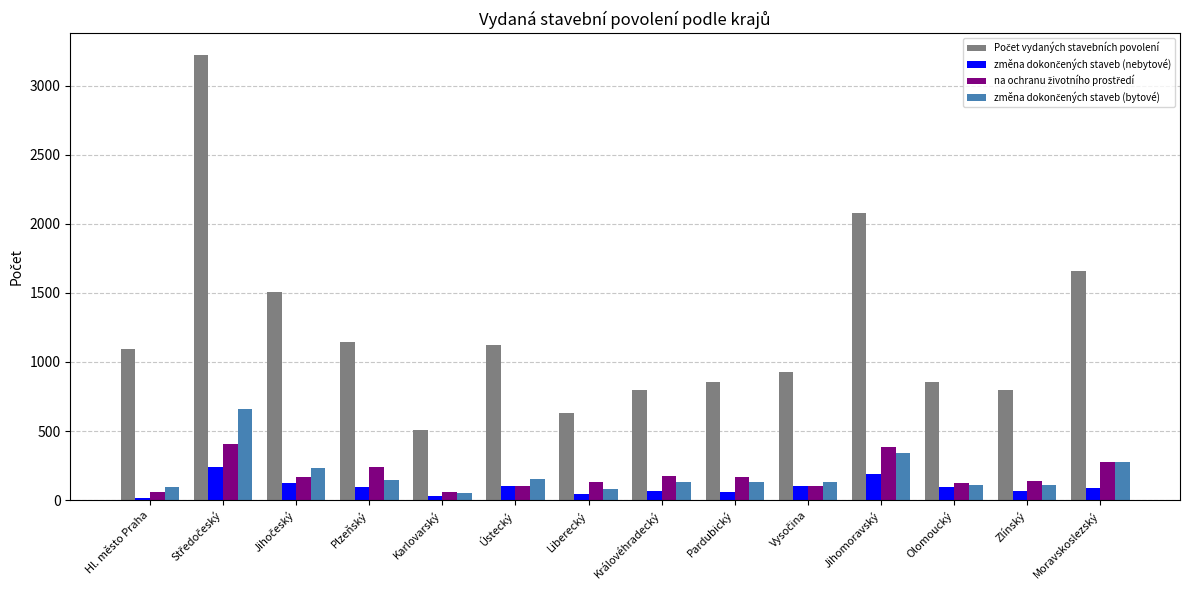

What is the total value across all series at Olomoucký?

1191